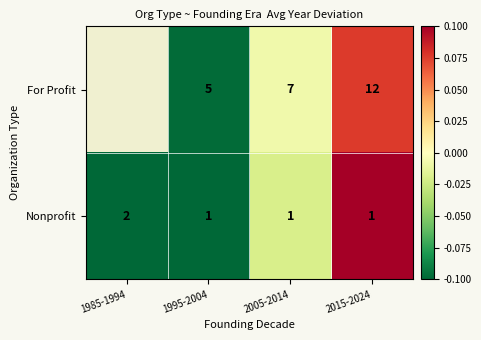

True or false: For Profit has a value of 0.0 at 2015-2024.

False